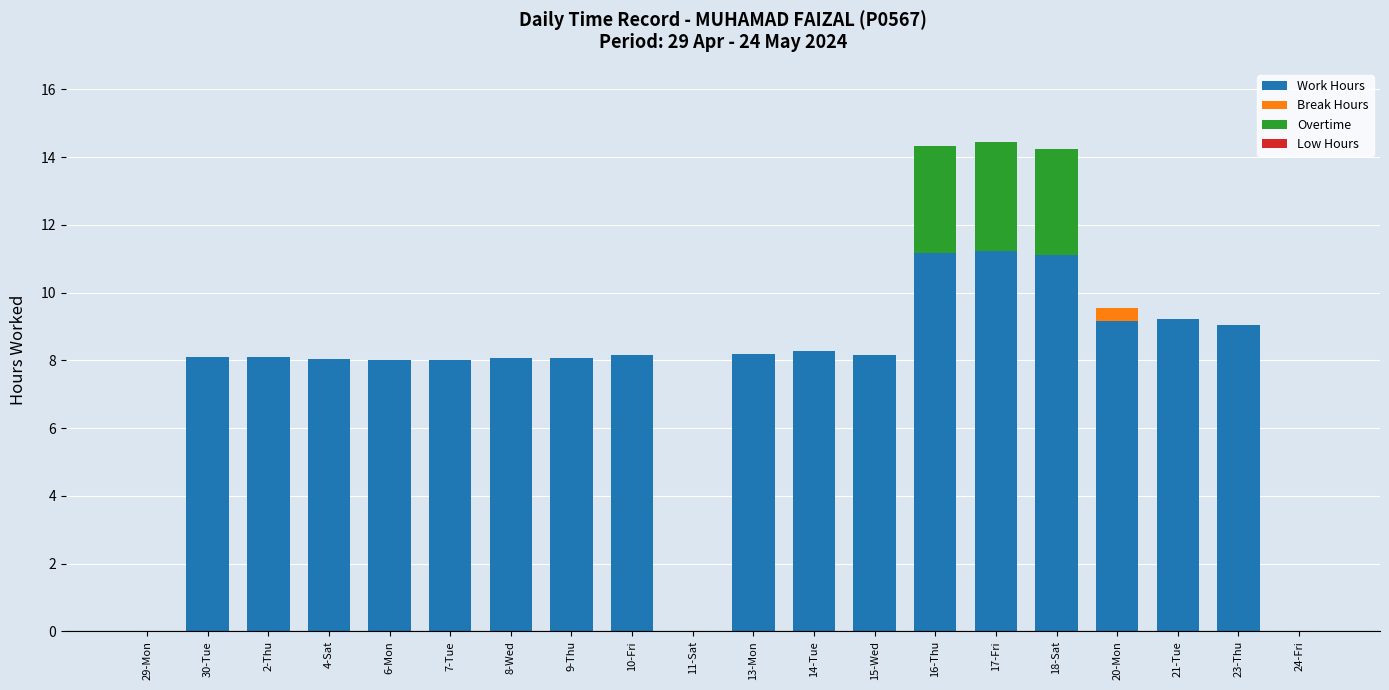

What is the highest value of the Work Hours series?

11.2